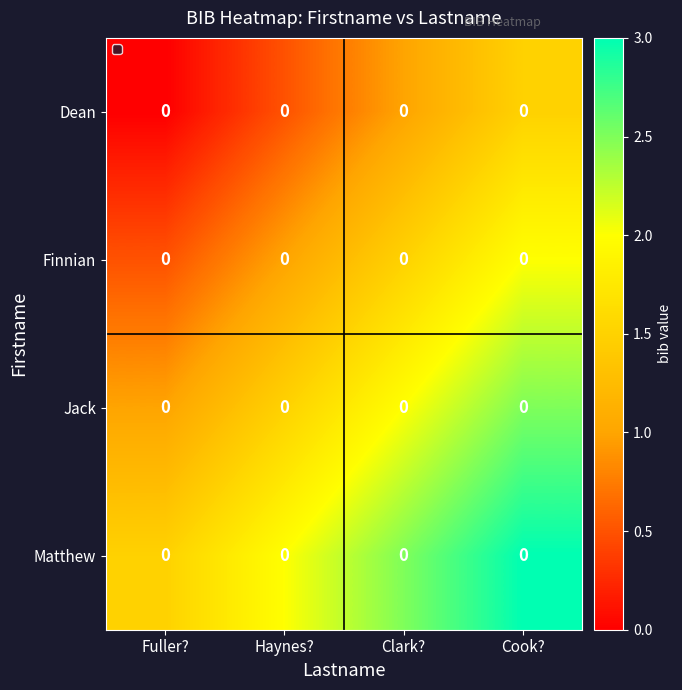

Which label corresponds to the largest value in the chart?

Cook?